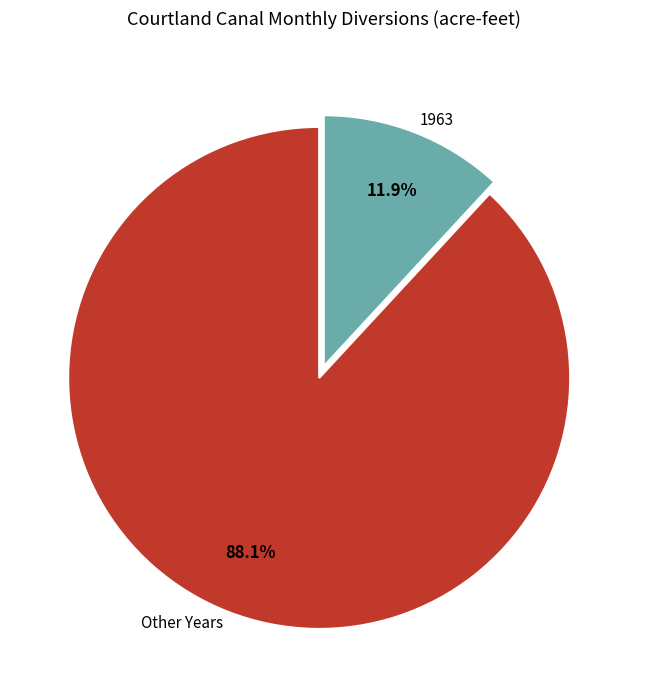

Is 1963 the majority of the pie?

No